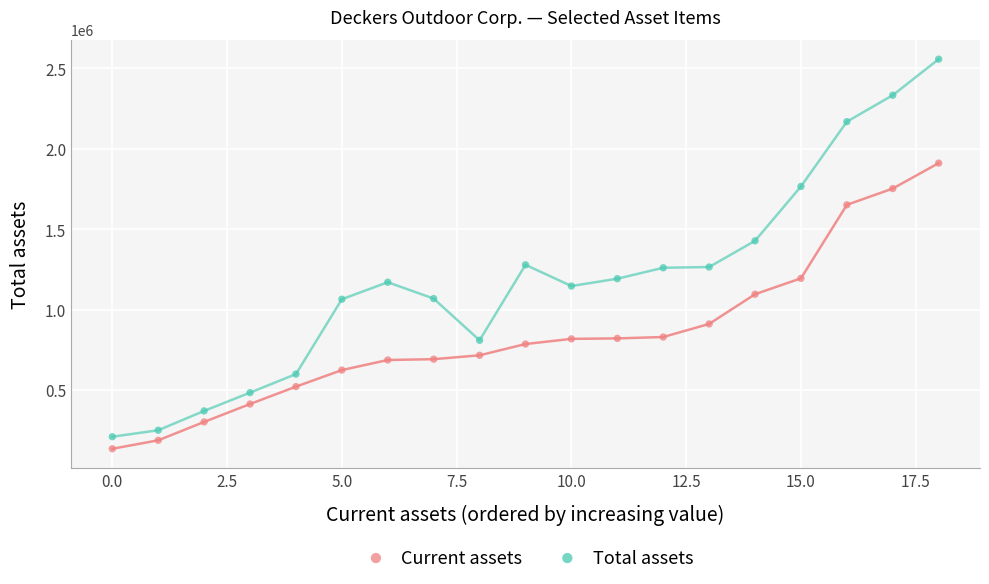

Which series contains the highest Y value?

Total assets